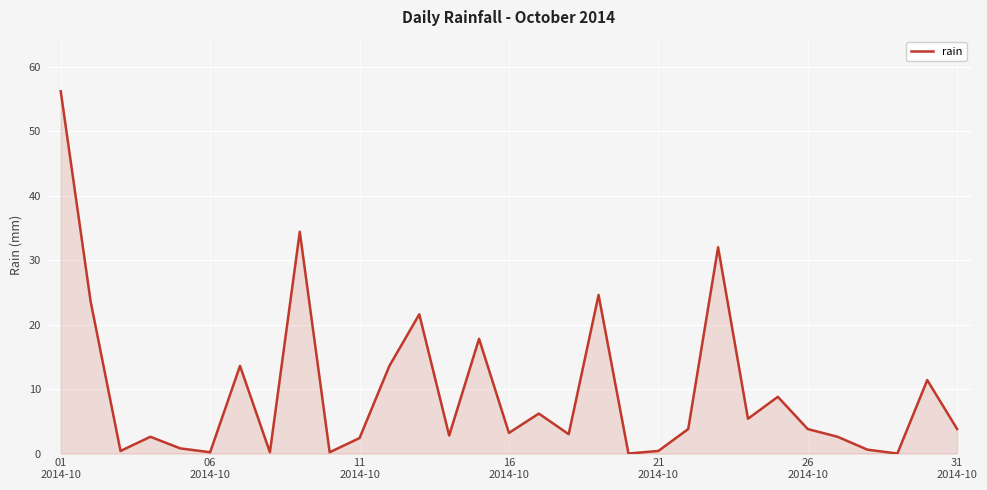

What is the difference between the maximum and minimum values?

56.2